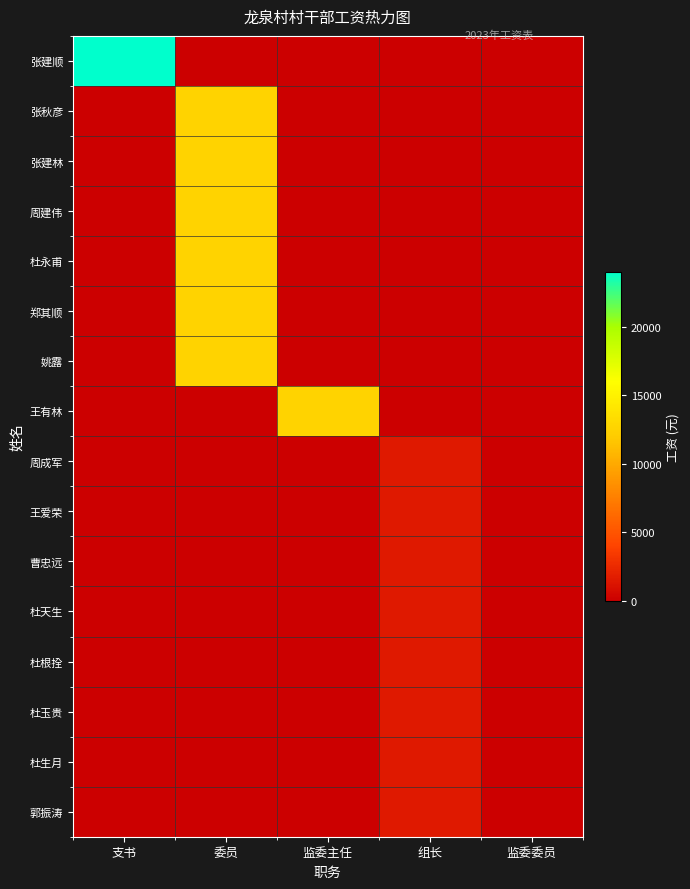

What is the spread (max minus min) of values at 委员?

12600